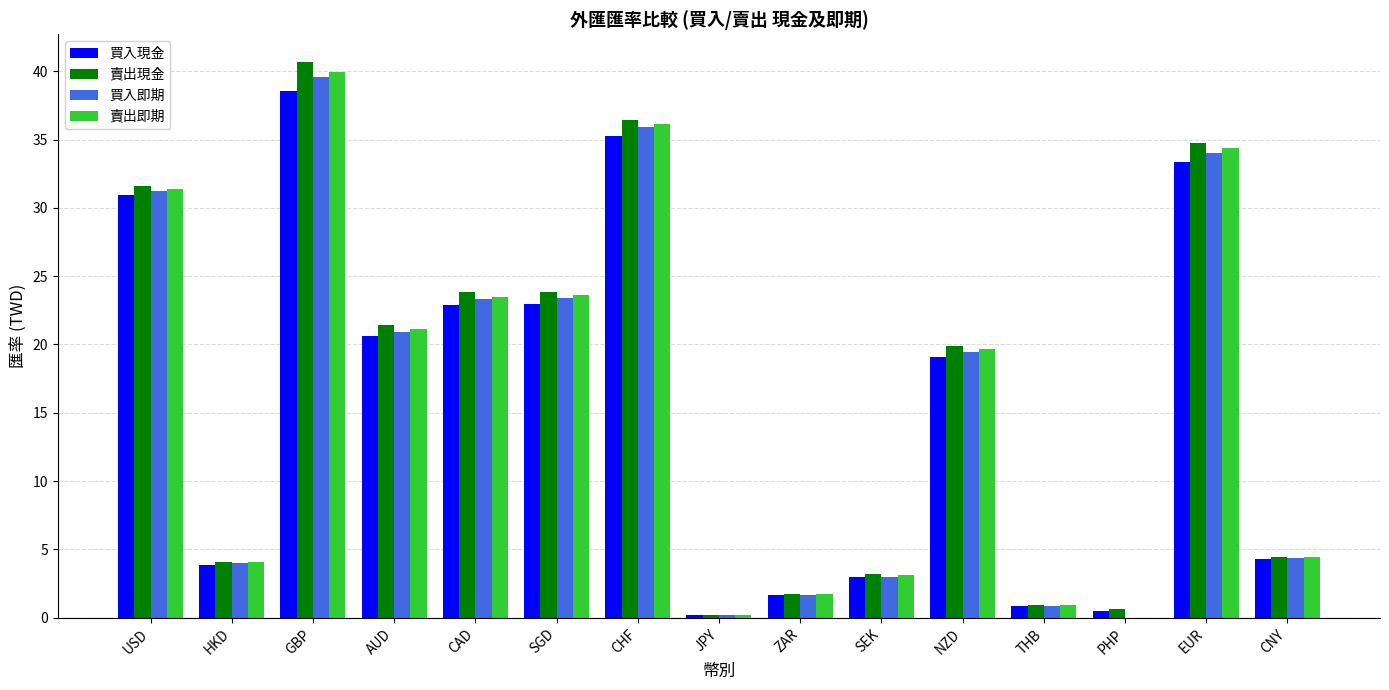

Which series changed the most between HKD and ZAR?

買入即期